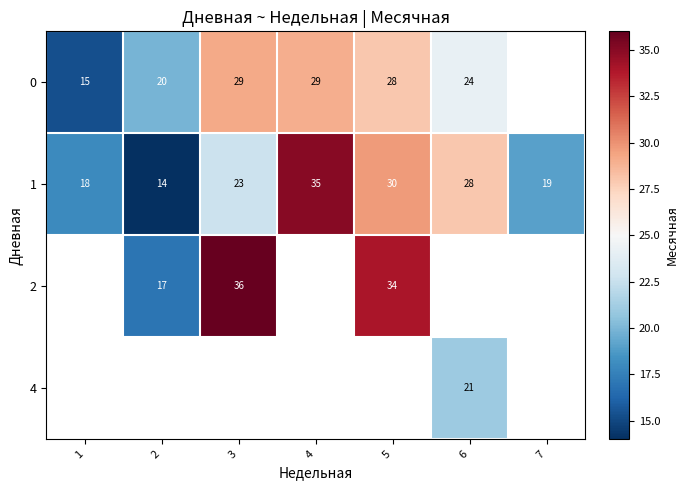

The value of 2 at 3 is 58.7. True or false?

False